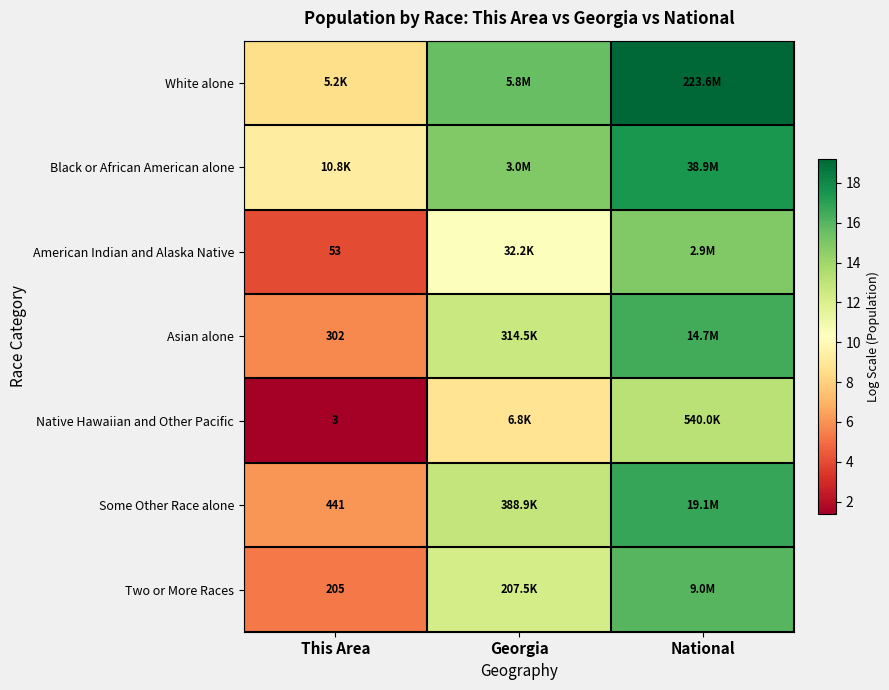

At which label does Some Other Race alone reach its peak?

National